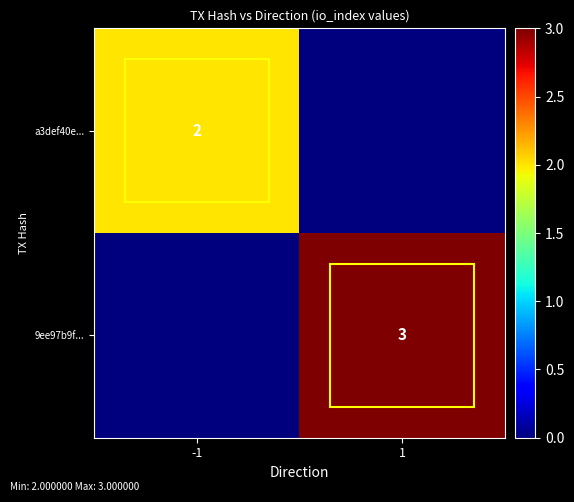

The value of a3def40e... at -1 is 2. True or false?

True